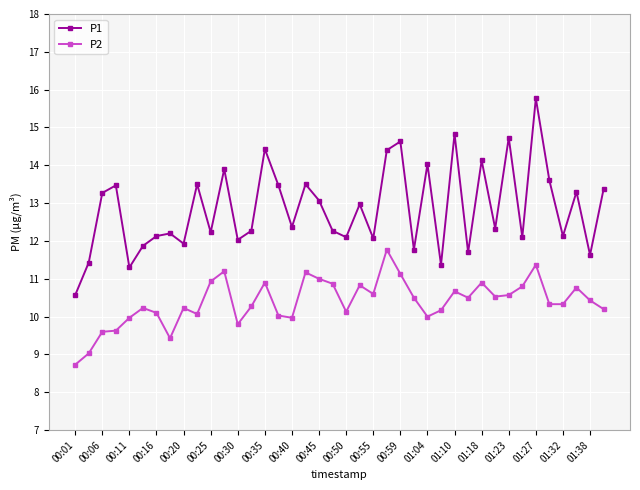

What is the maximum value shown in the chart?

15.8